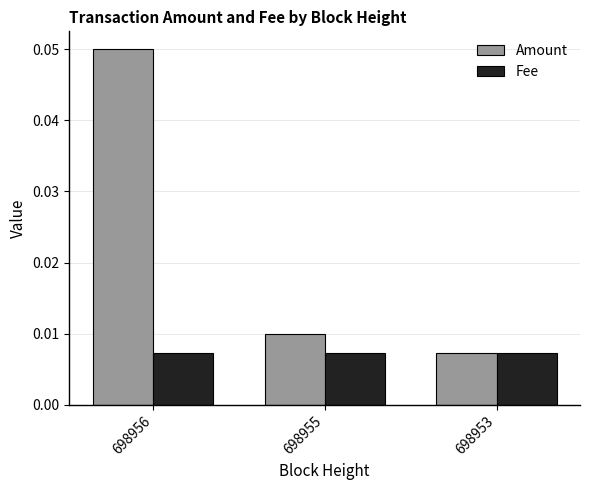

How many groups of bars are there?

3